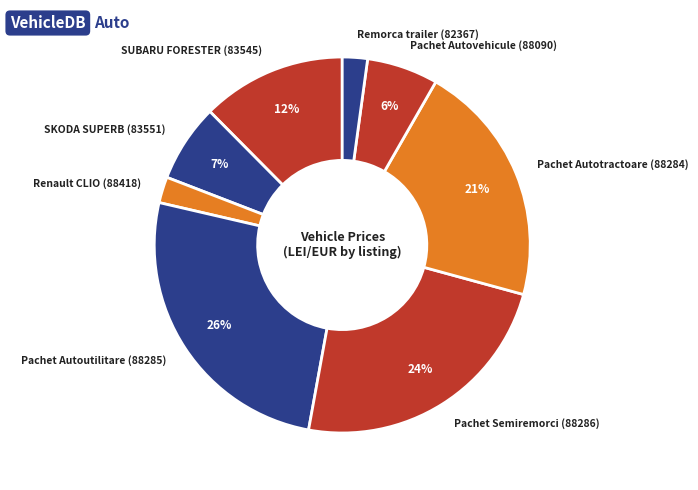

To the nearest percent, what portion does Remorca trailer (82367) represent?

2%